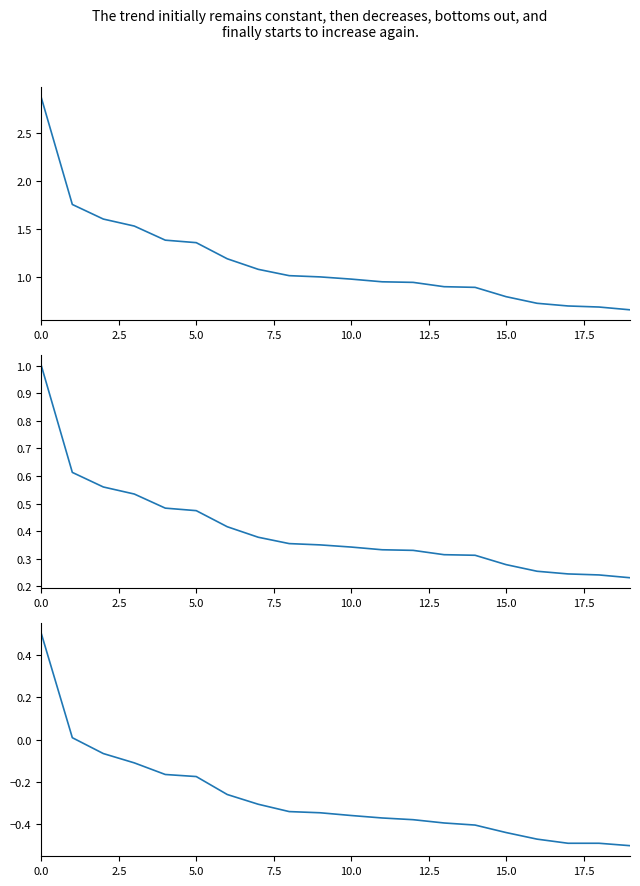

How many lines are shown in the chart?

3